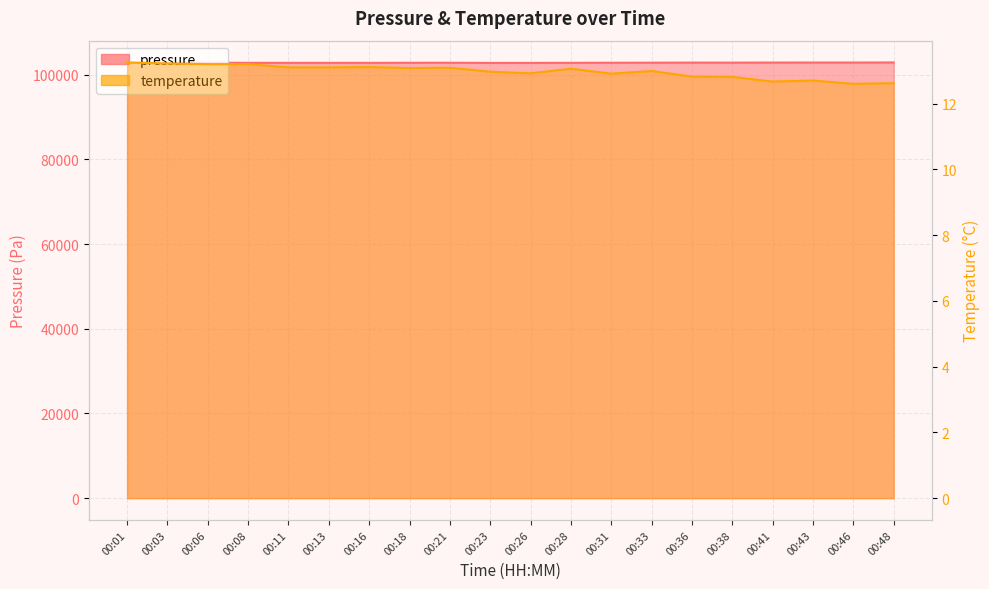

At how many categories does at least one series exceed 39651?

20